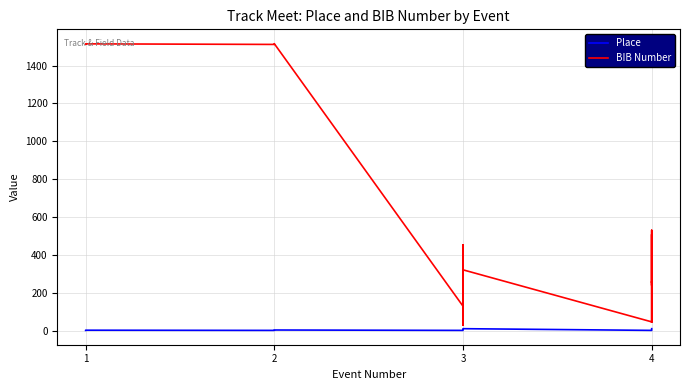

Rank the series at 2 from lowest to highest value.

Place, BIB Number